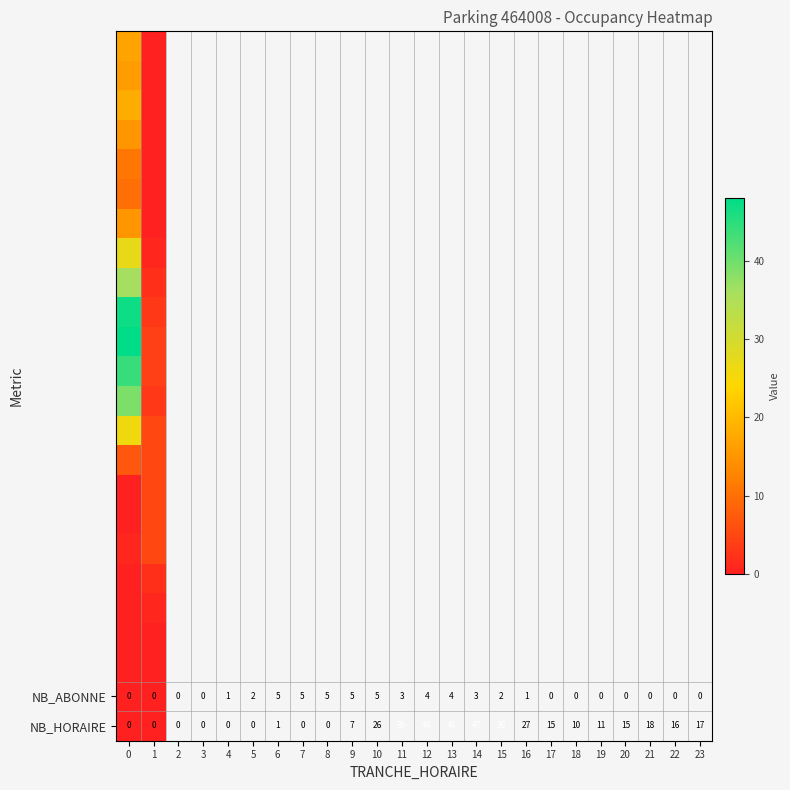

True or false: NB_HORAIRE has a value of 0 at 0.

True